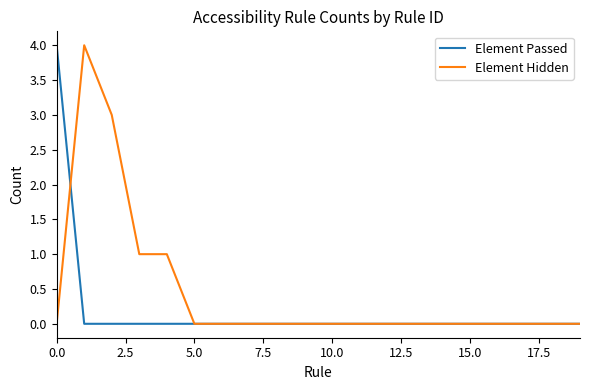

Rank the series by their average value, from lowest to highest.

Element Passed, Element Hidden